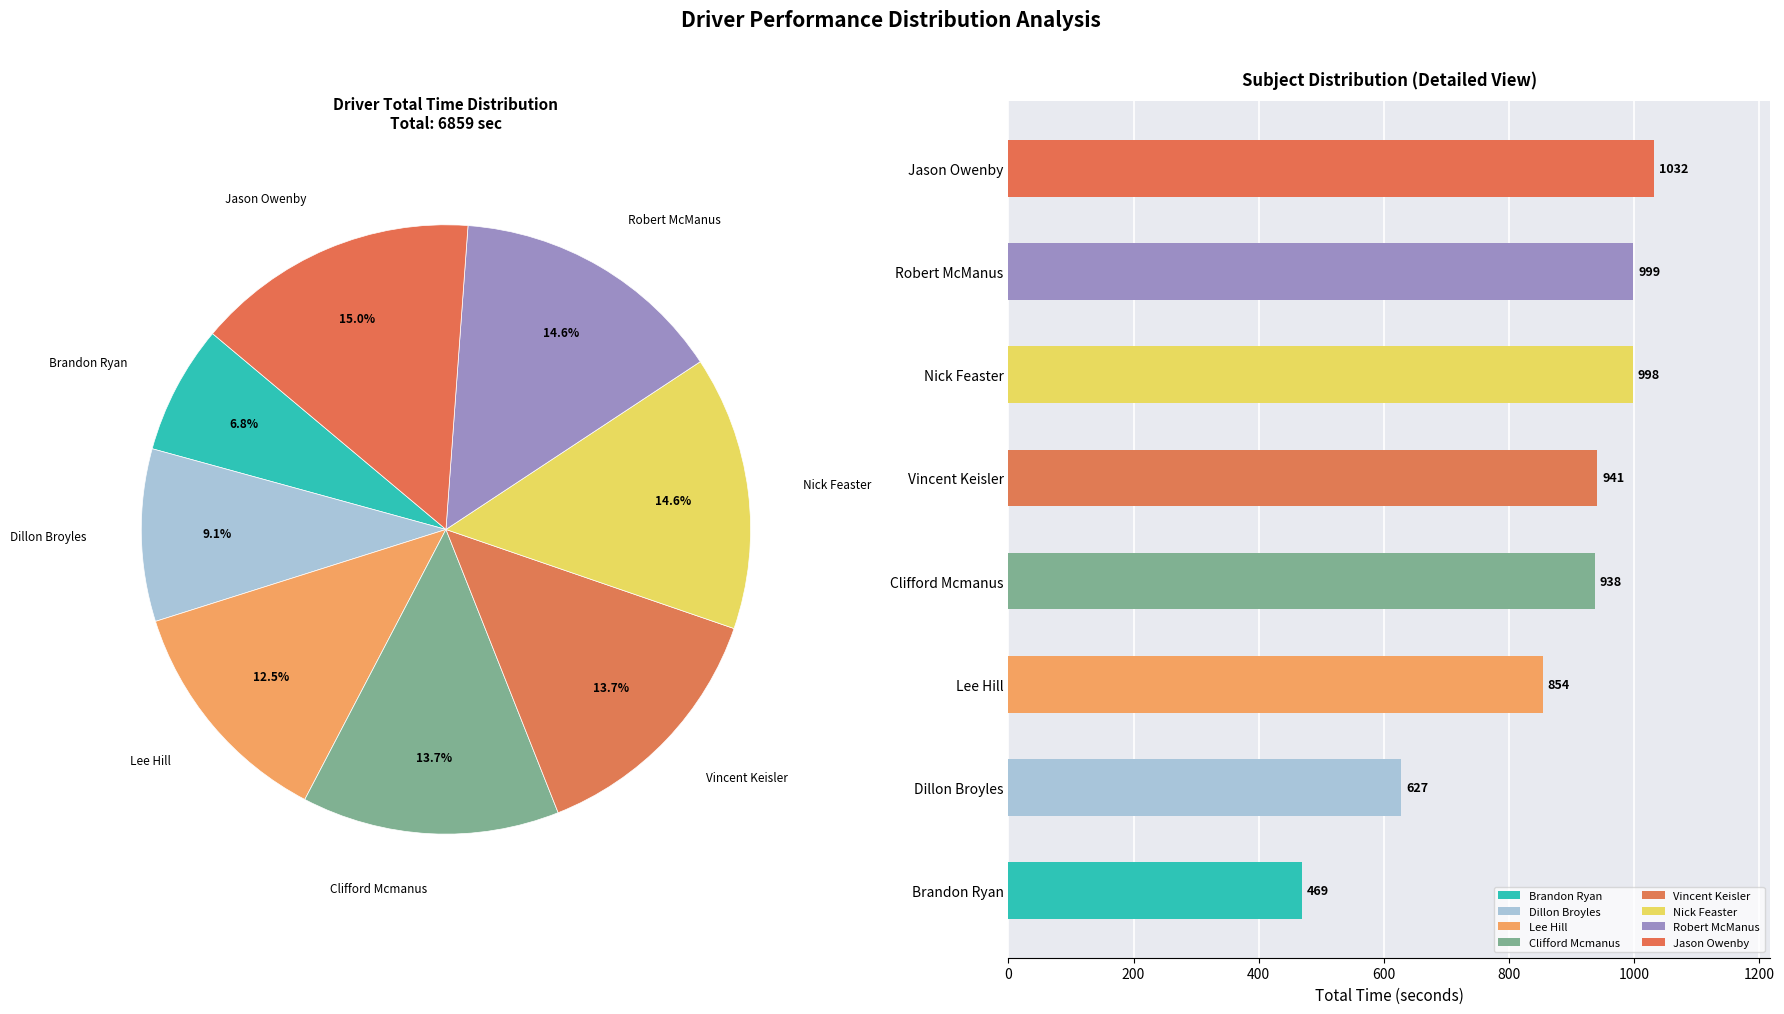

At which label does Total Laps reach its minimum?

Brandon Ryan